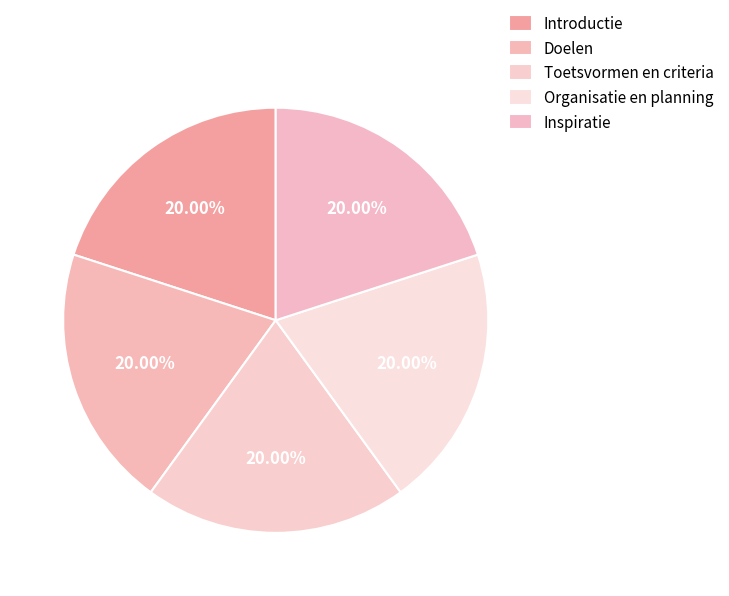

Count the number of slices in the pie.

5